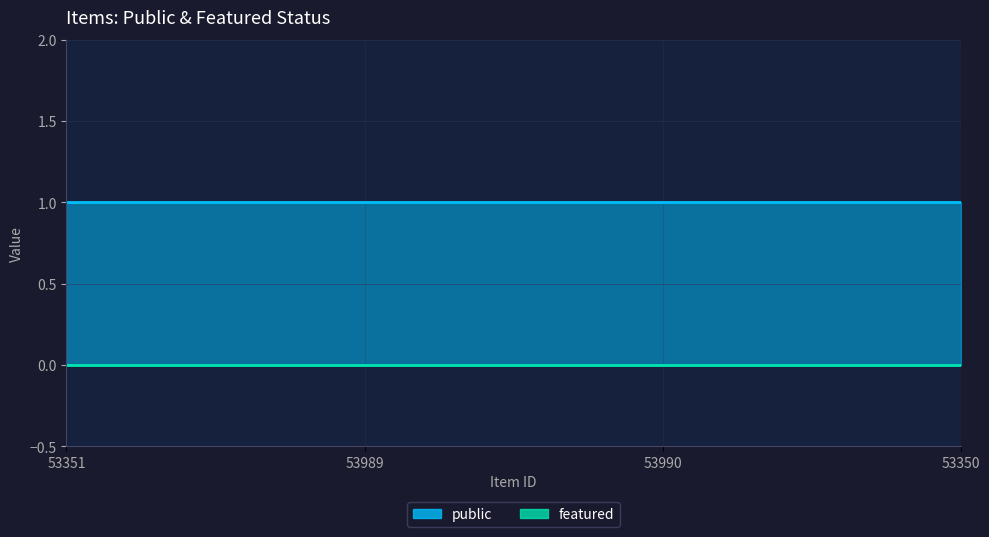

List the series in order of their peak value, highest first.

public, featured